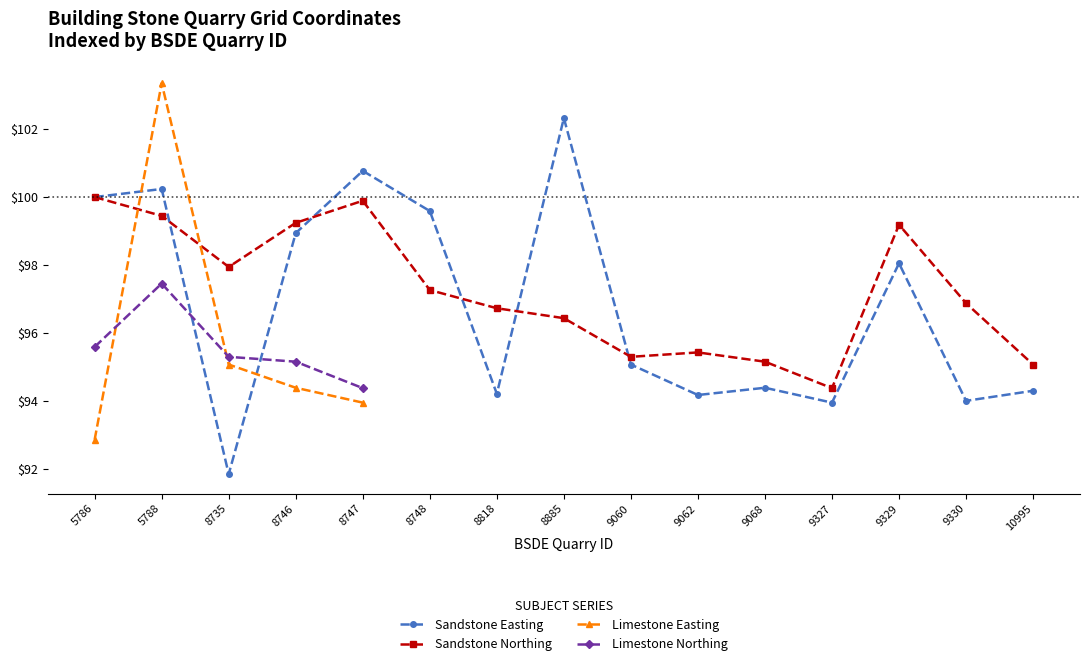

What is the total value across all series at 5788?

200.8